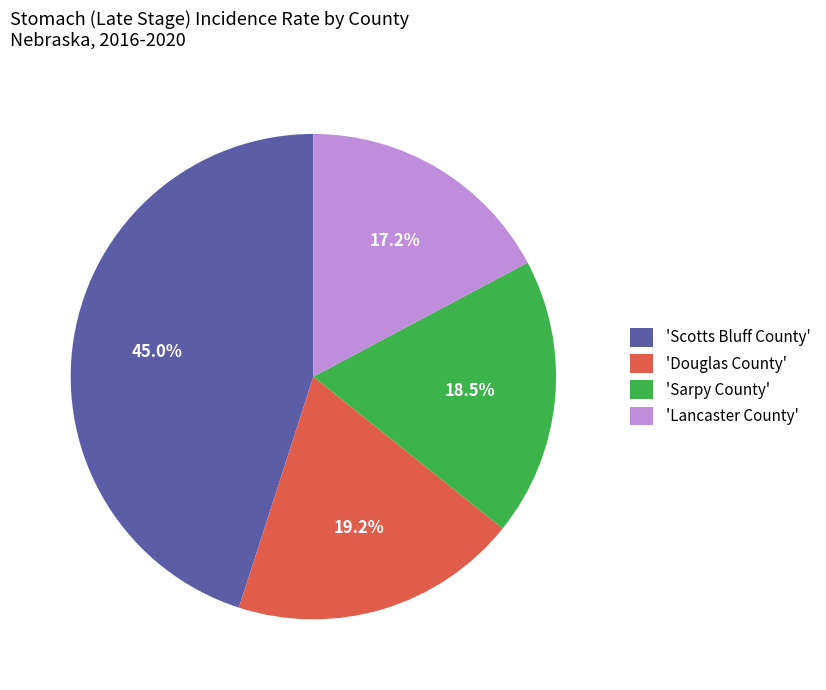

Rank the categories by value from highest to lowest.

'Scotts Bluff County', 'Douglas County', 'Sarpy County', 'Lancaster County'